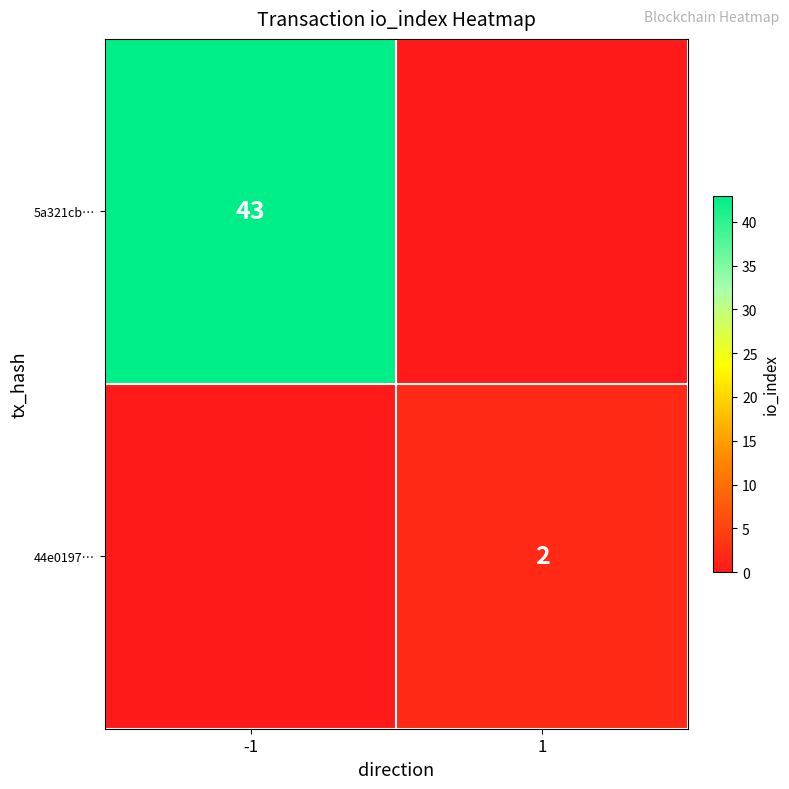

True or false: 44e0197… has a value of 3 at 1.

False